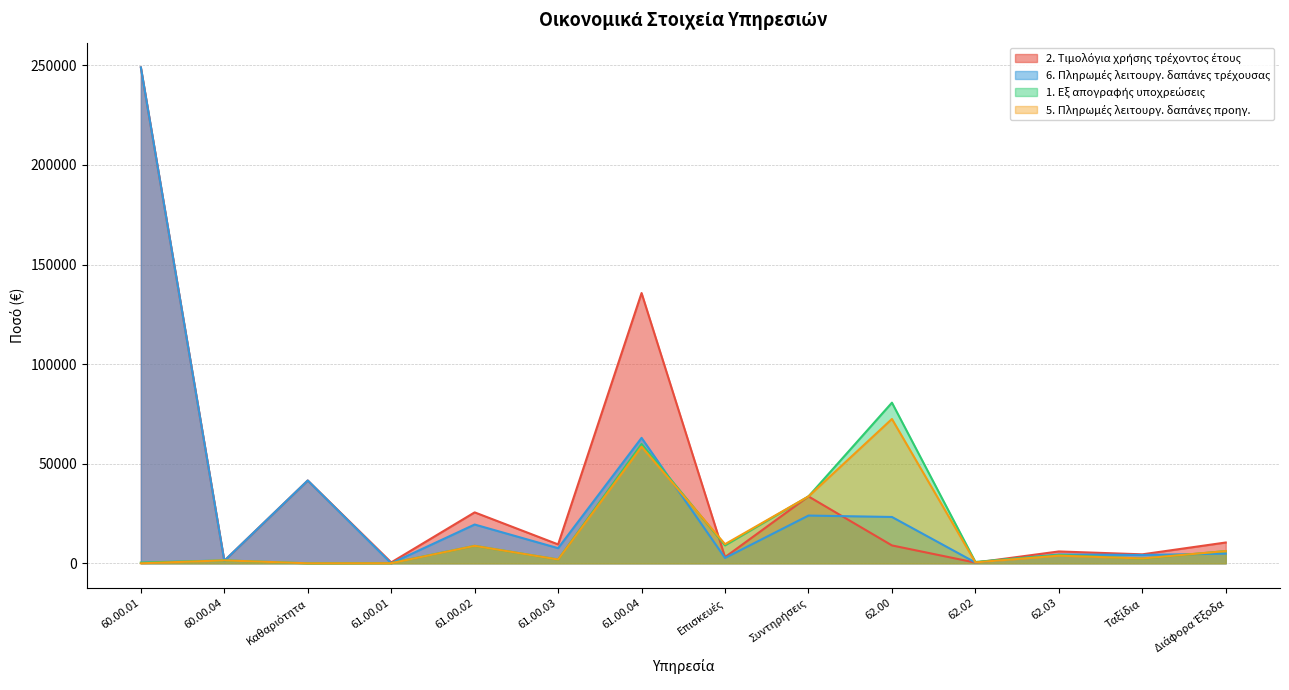

Which category has the lowest value across all series?

61.00.01